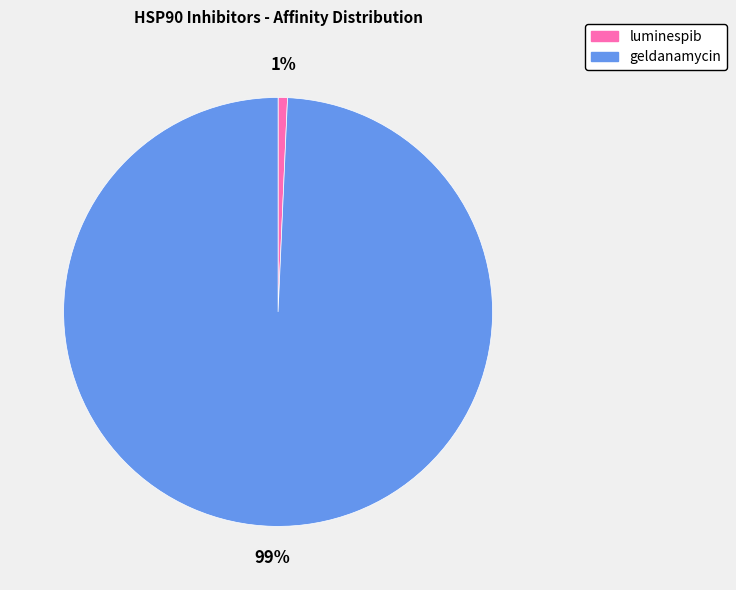

What percentage is the geldanamycin slice, to the nearest percent?

99%